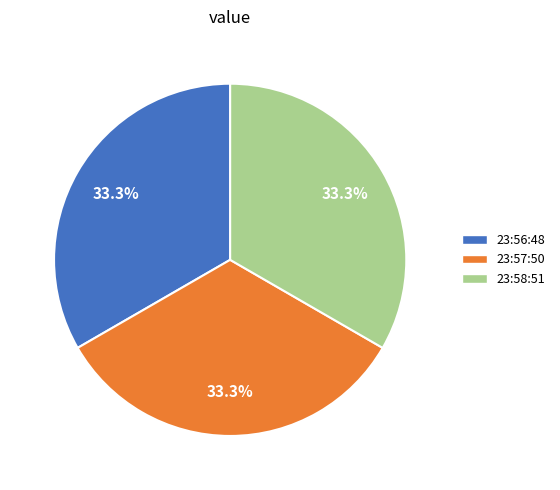

Is 23:56:48 the majority of the pie?

No